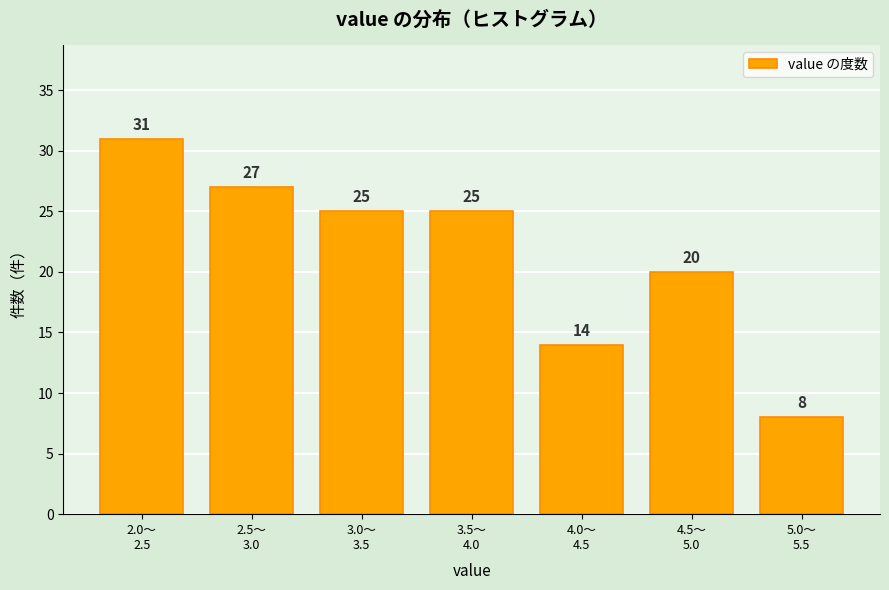

Reading left to right, what are all the values shown in this chart?

31	27	25	25	14	20	8